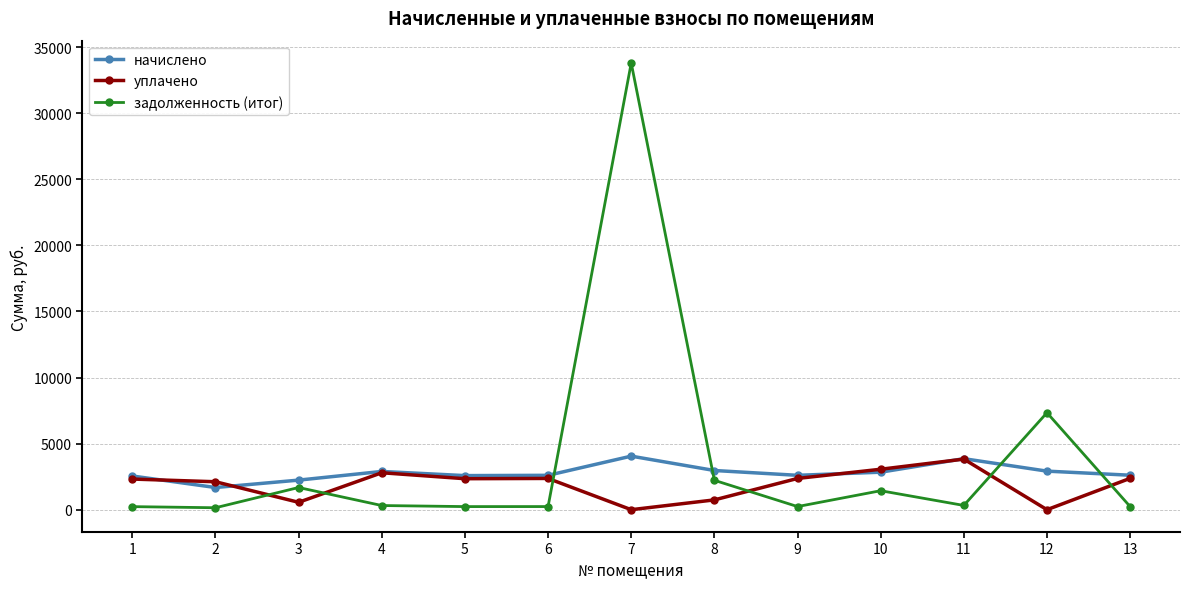

What is the minimum value for задолженность (итог)?

147.1